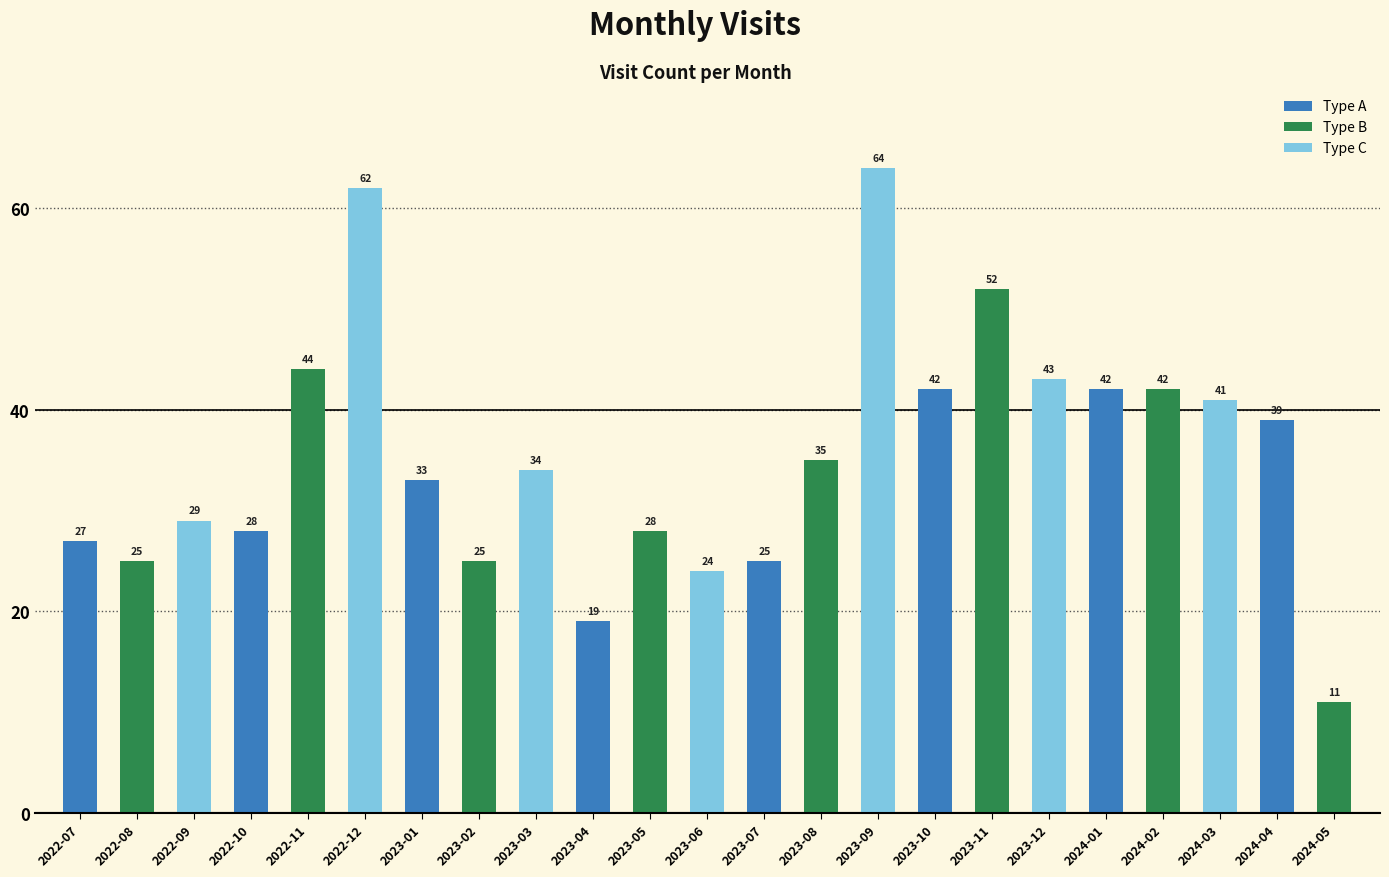

At which label does the data first exceed 34?

2022-11